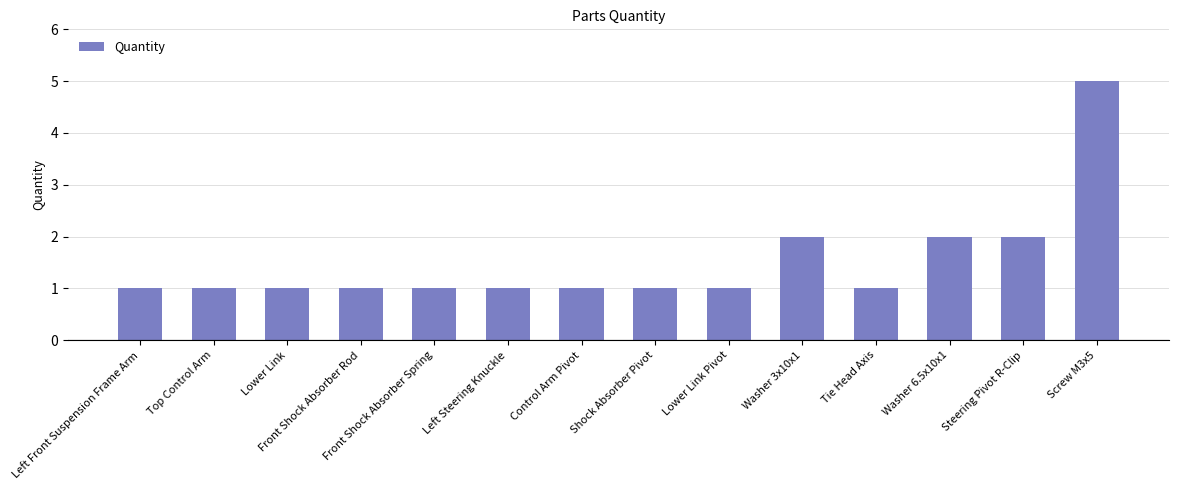

True or false: the data shows 1 at Control Arm Pivot.

True